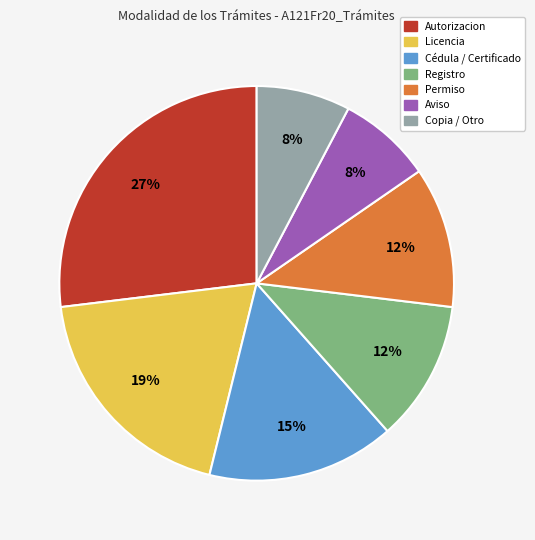

Is it true that Autorizacion is 27% of the pie?

True